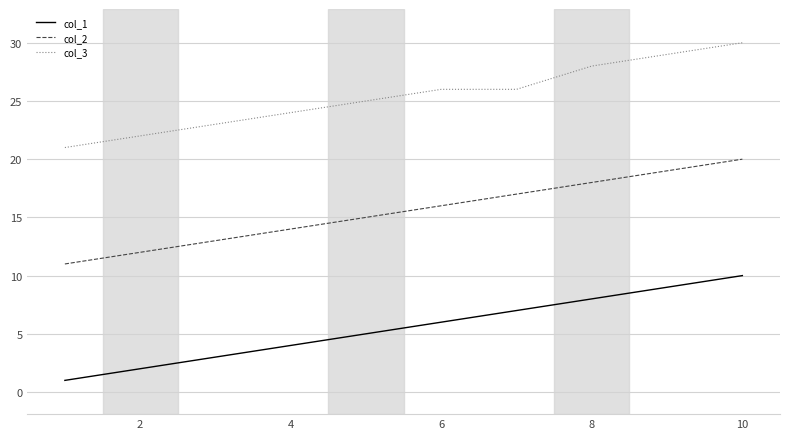

Rank the series by their average value, from highest to lowest.

col_3, col_2, col_1